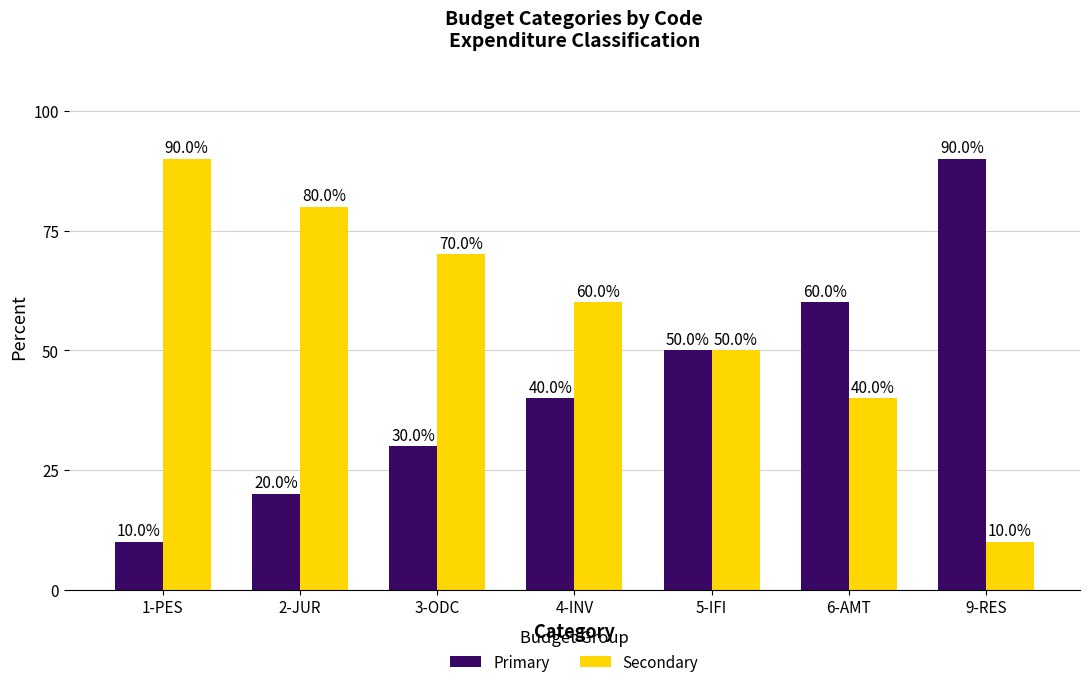

What is the approximate value of Secondary at 9-RES?

10